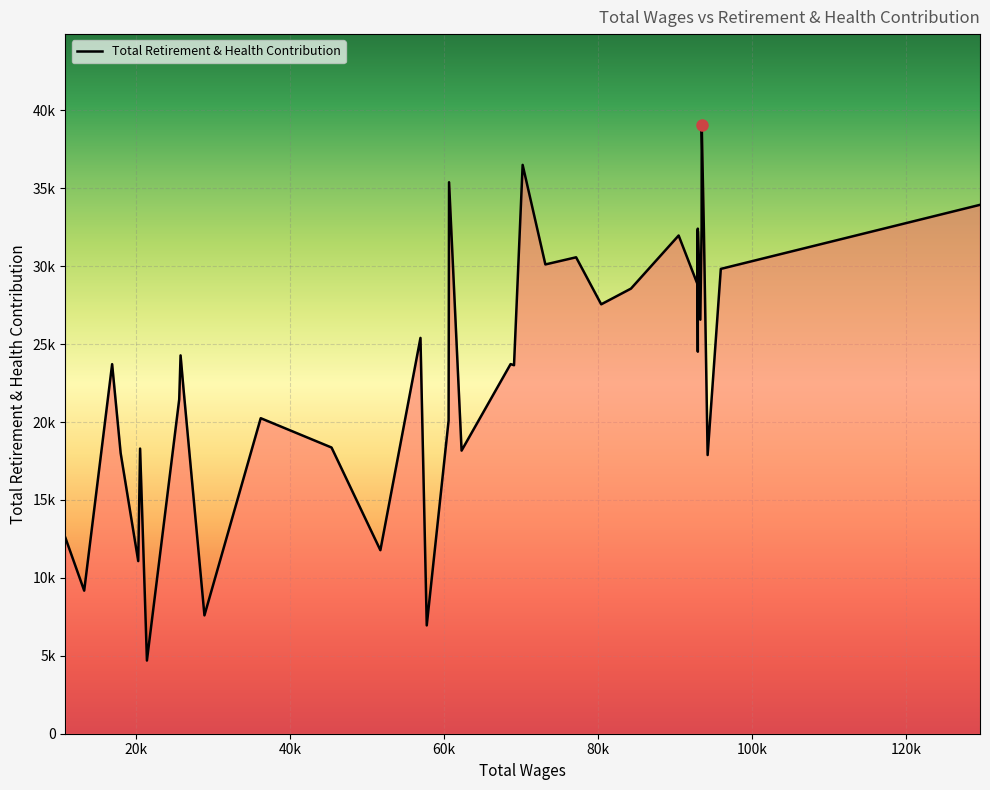

How many interior local peaks (higher than both neighbors) does the data have?

14